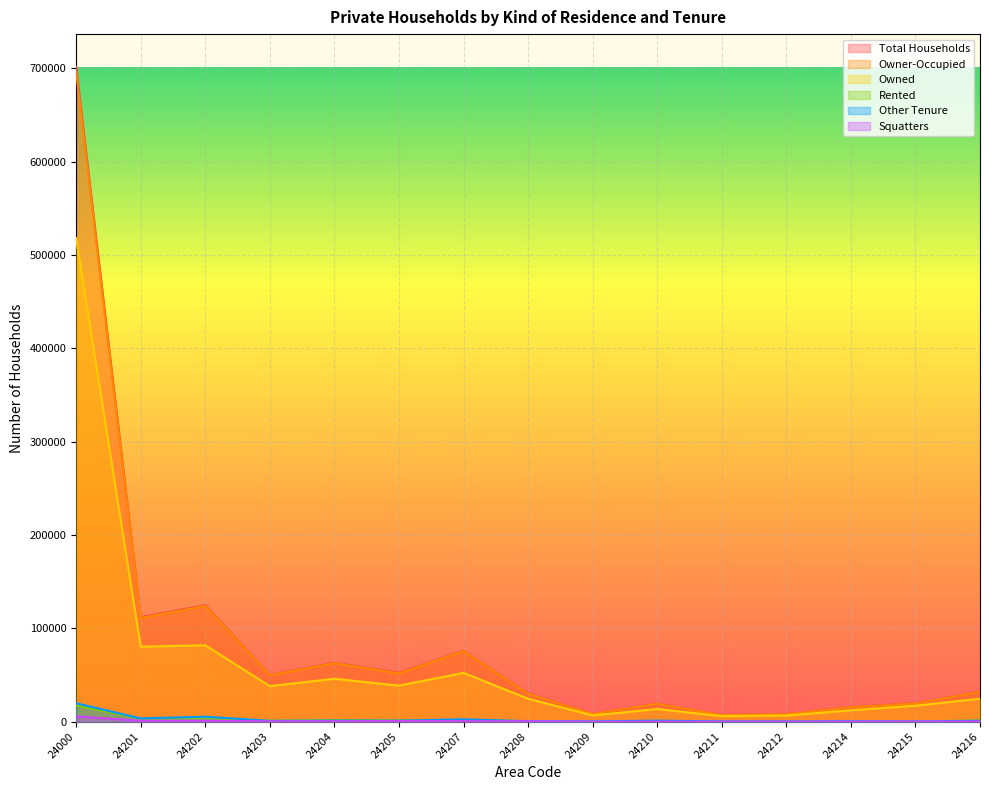

Which series has the widest spread of values?

Total Households